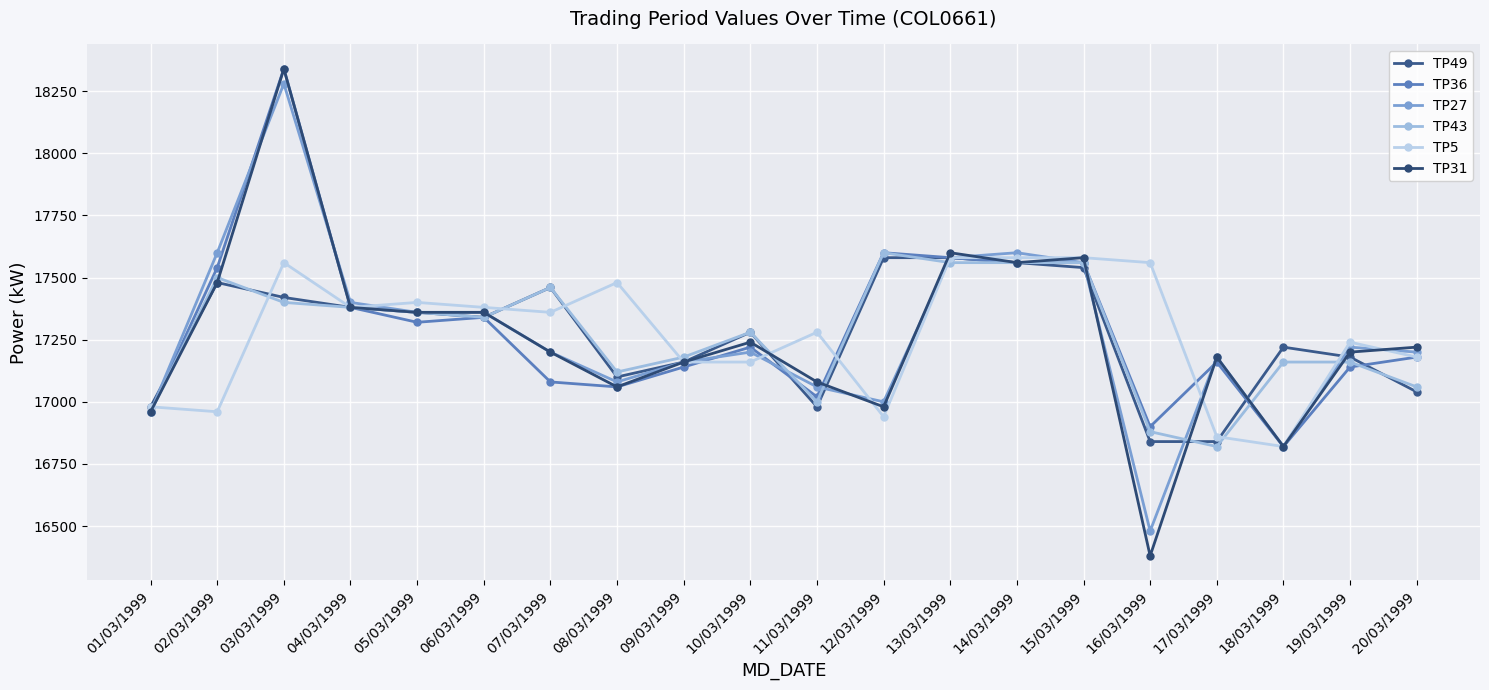

What is the difference between the highest and lowest values at 12/03/1999?

660